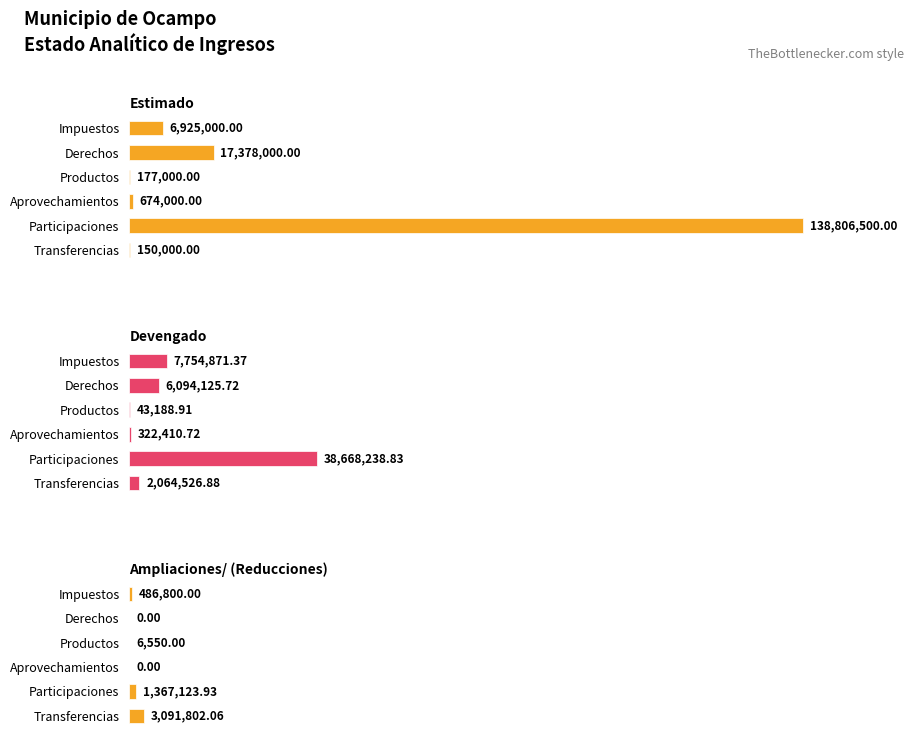

Reading left to right, what are all the values shown in this chart?

Estimado: 6925000.0	17378000.0	177000.0	674000.0	138806500.0	150000.0
Devengado: 7754871.4	6094125.7	43188.9	322410.7	38668238.8	2064526.9
Ampliaciones/ (Reducciones): 486800.0	0.0	6550.0	0.0	1367123.9	3091802.1